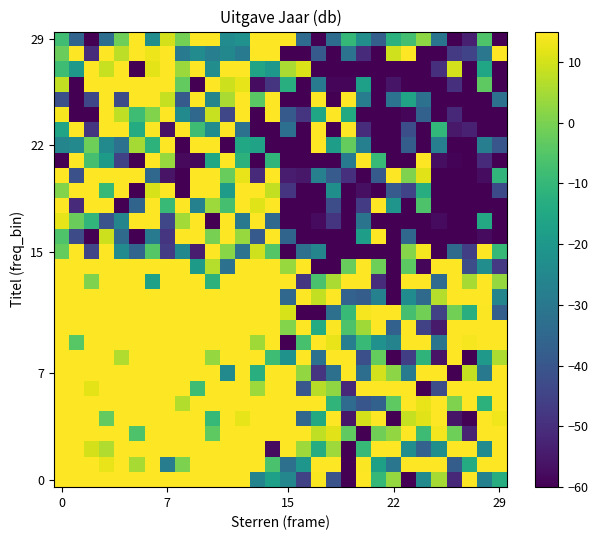

How many distinct data groups are displayed?

30